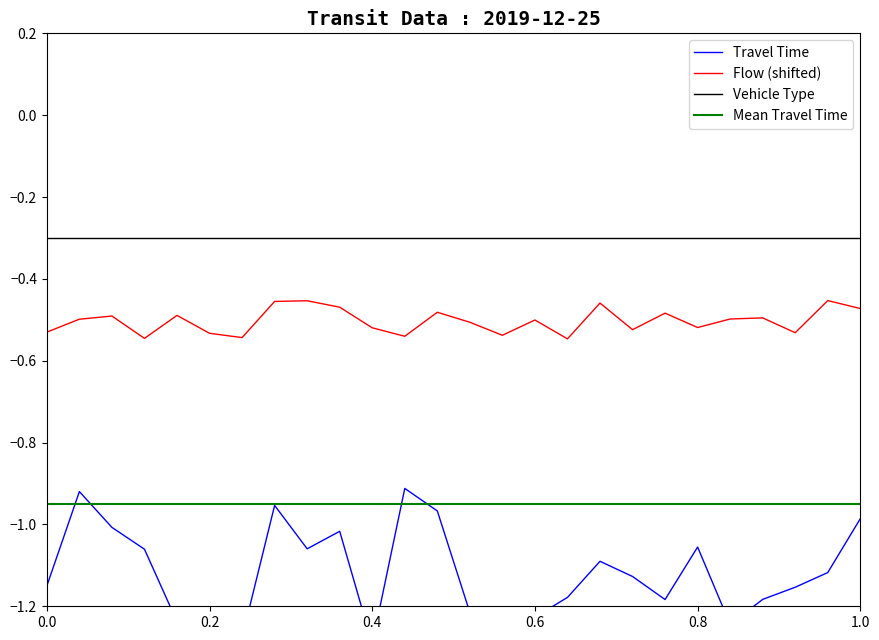

Is the value of Flow at 6 greater than the value of Mean Travel Time at 3?

Yes